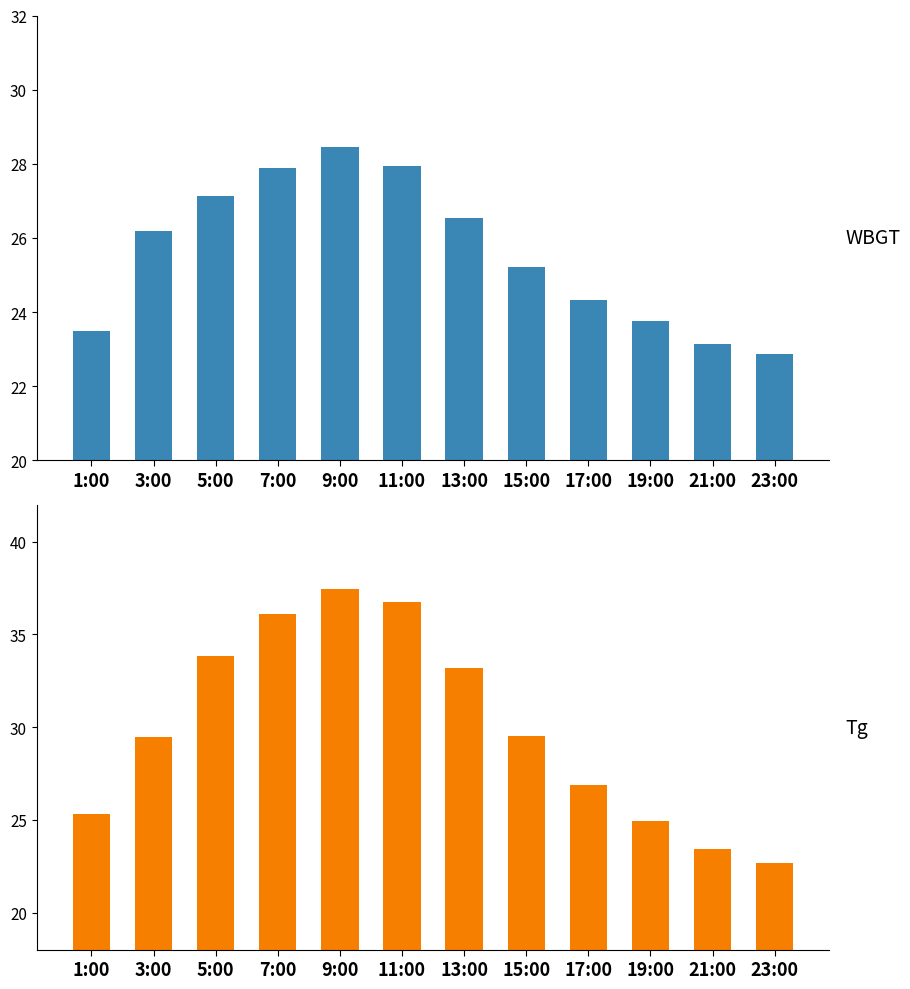

Reading left to right, extract all data points from this chart.

WBGT: 23.5	26.2	27.1	27.9	28.4	27.9	26.5	25.2	24.3	23.8	23.1	22.9
Tg: 25.3	29.5	33.9	36.1	37.5	36.8	33.2	29.5	26.9	24.9	23.4	22.6